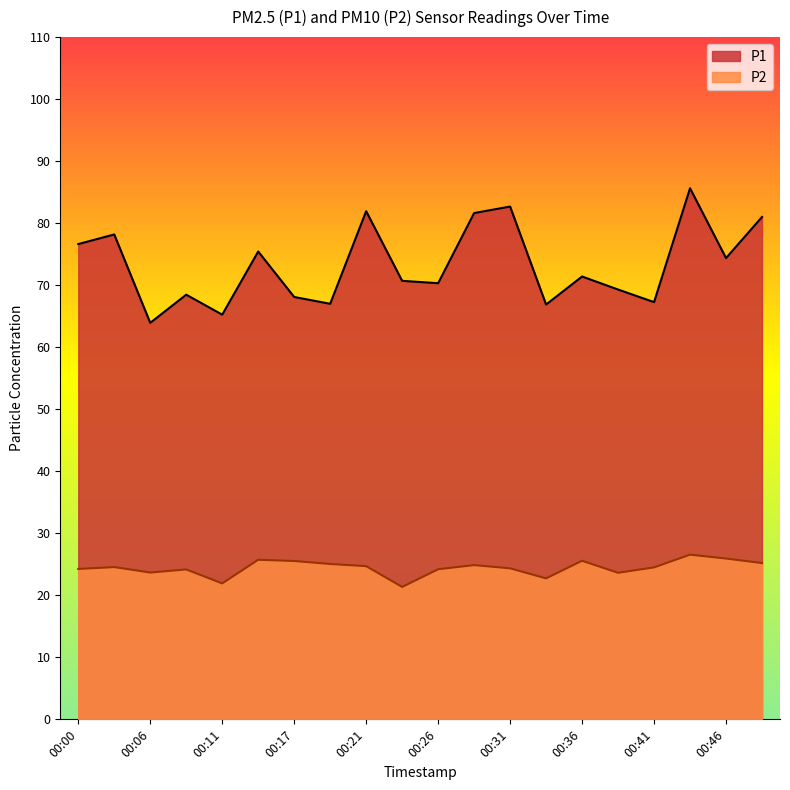

Count the number of data series in this chart.

2